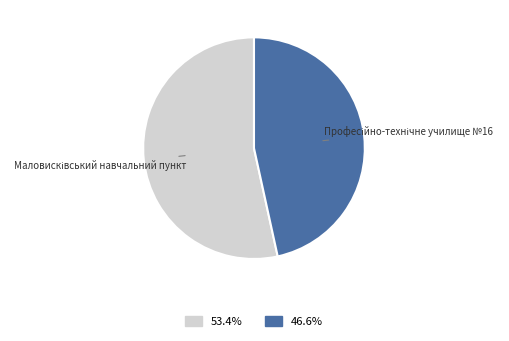

Is there any slice that represents more than half of the pie?

Yes